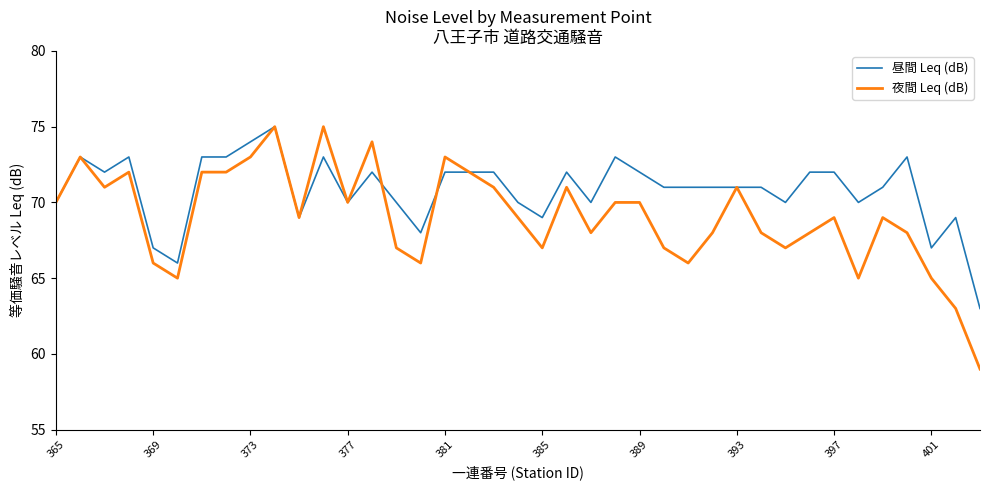

List the series in order of their overall mean, lowest first.

夜間 Leq (dB), 昼間 Leq (dB)